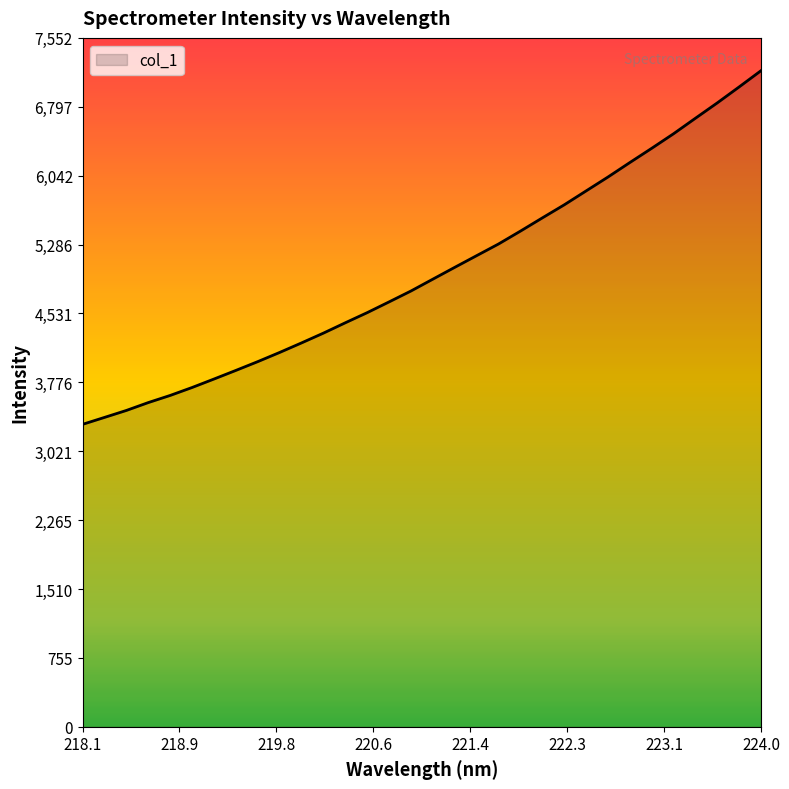

What is the greatest value displayed?

7193.1